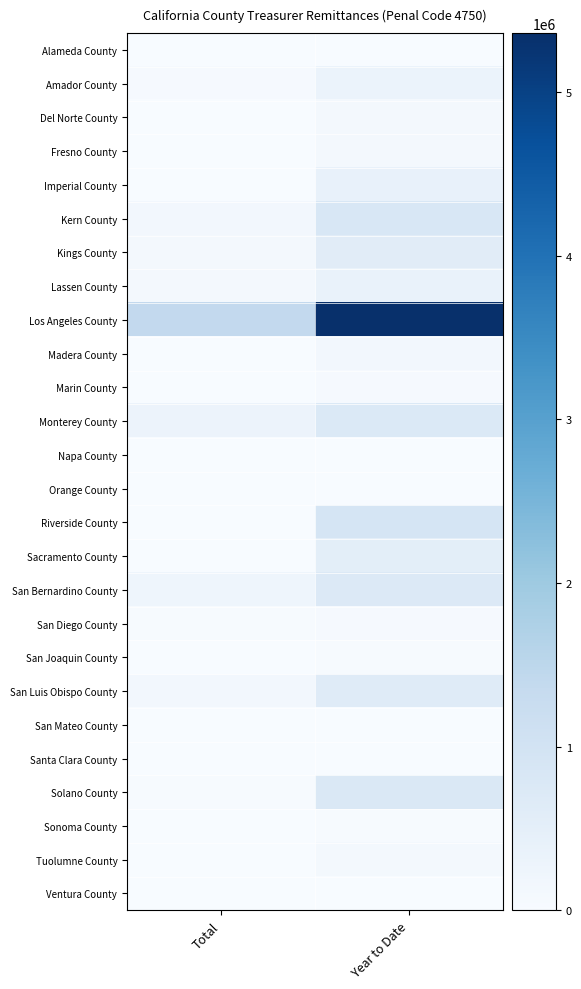

What is the maximum value shown in the chart?

5359572